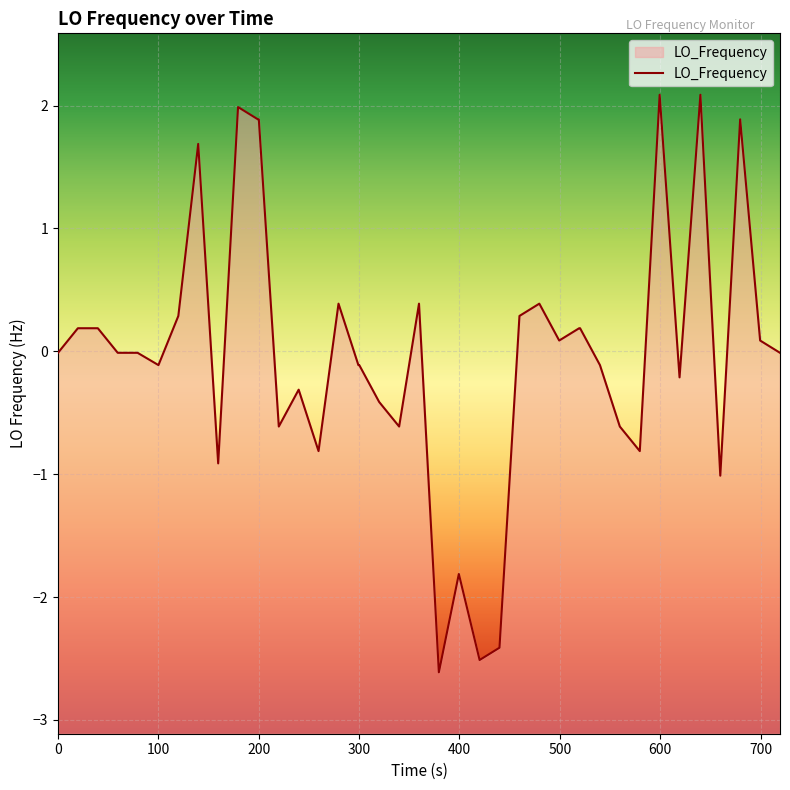

What is the difference between the maximum and minimum values?

4.7